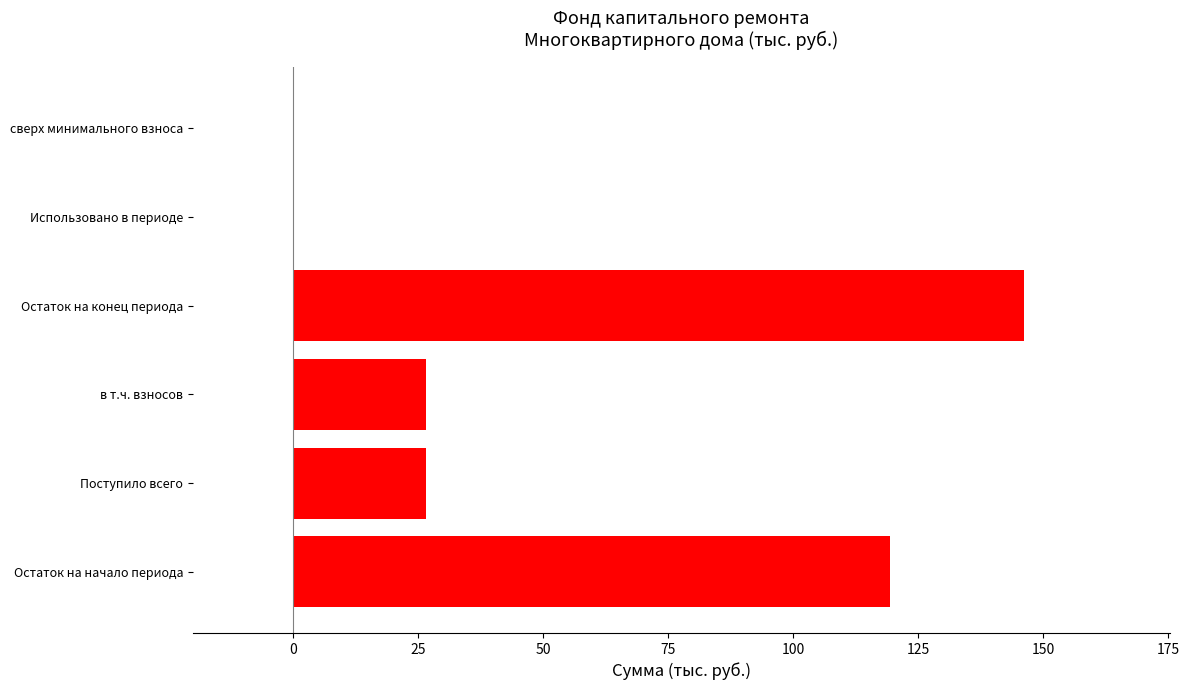

Which label corresponds to the largest value in the chart?

Остаток на конец периода